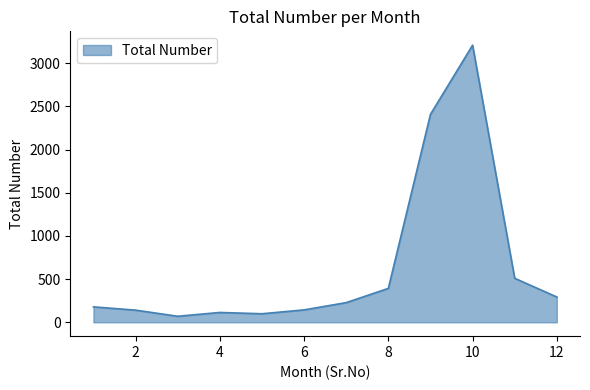

What is the difference between the maximum and minimum values?

3140